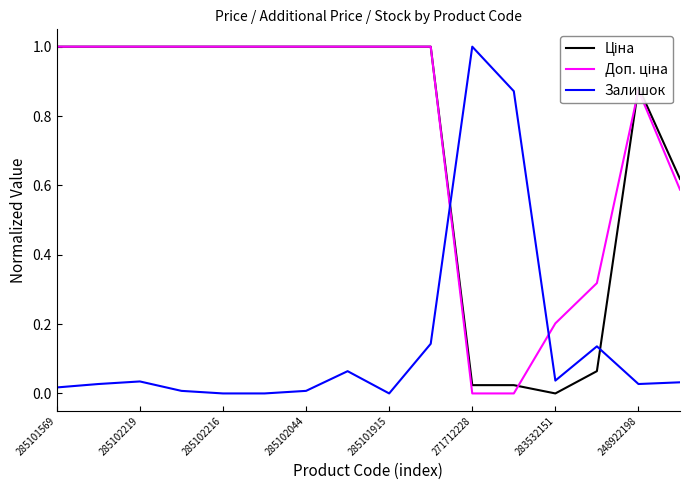

What is the greatest value displayed?

1.0